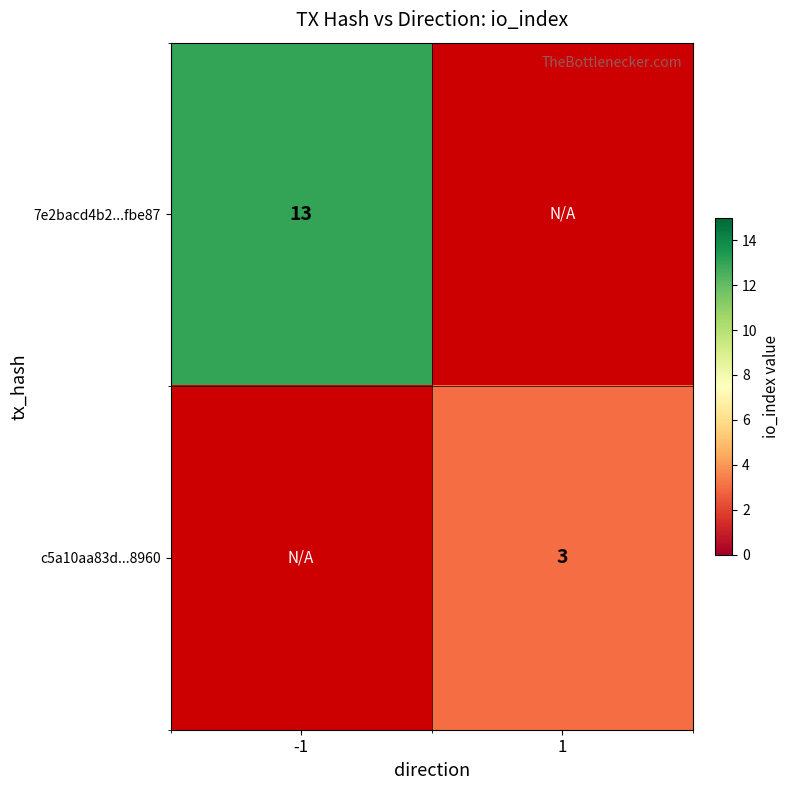

Is the value of 7e2bacd4b2...fbe87 at -1 greater than the value of c5a10aa83d...8960 at 1?

Yes